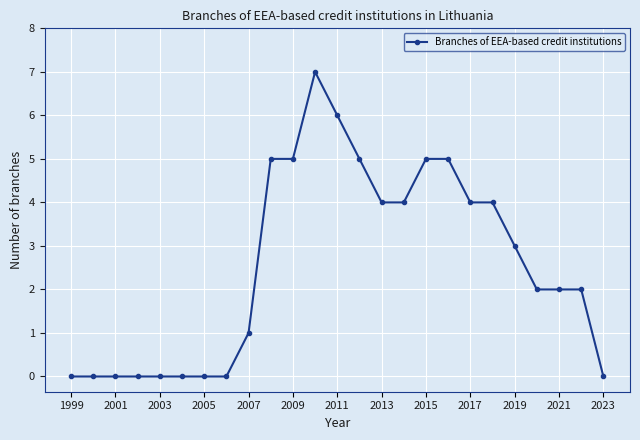

What is the maximum value shown in the chart?

7